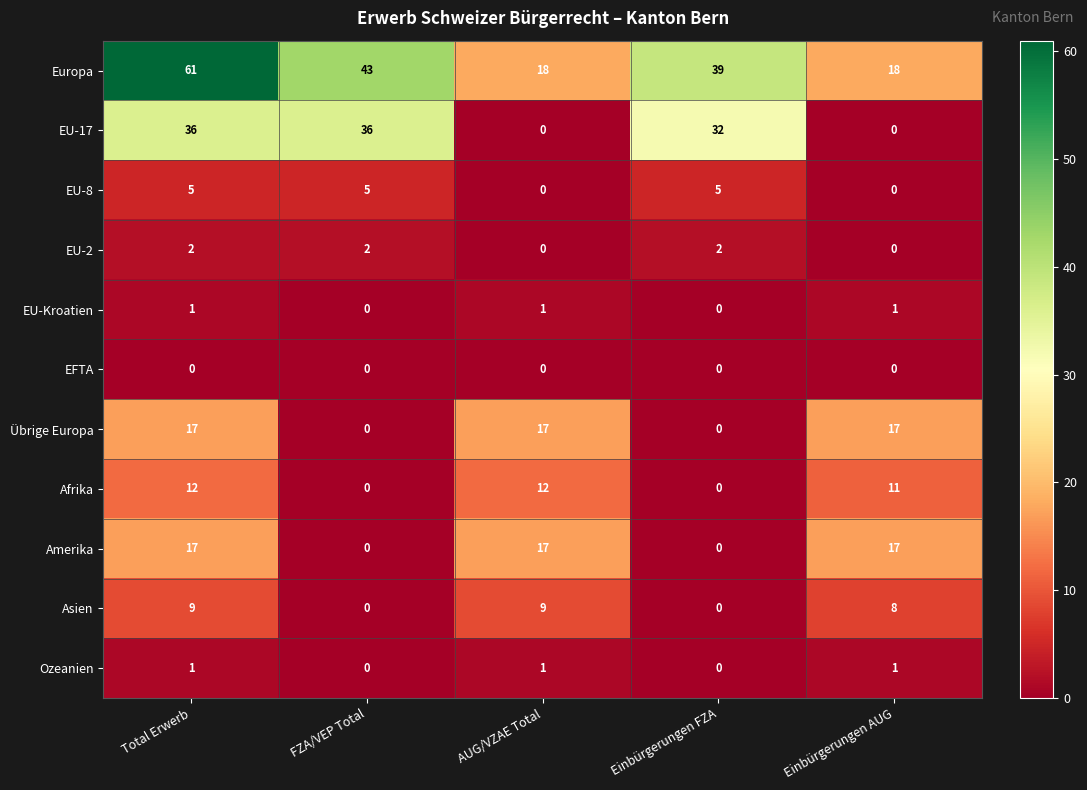

The value of Amerika at AUG/VZAE Total is 17. True or false?

True